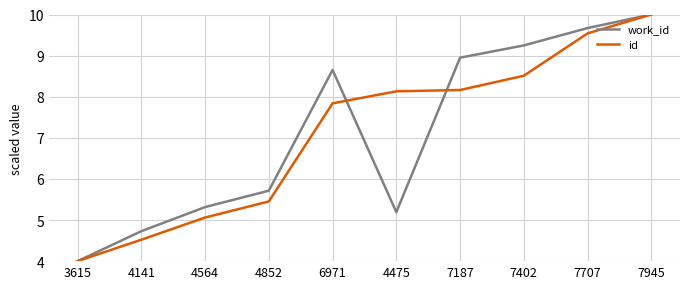

Is it true that id equals 10.0 at 7945?

True